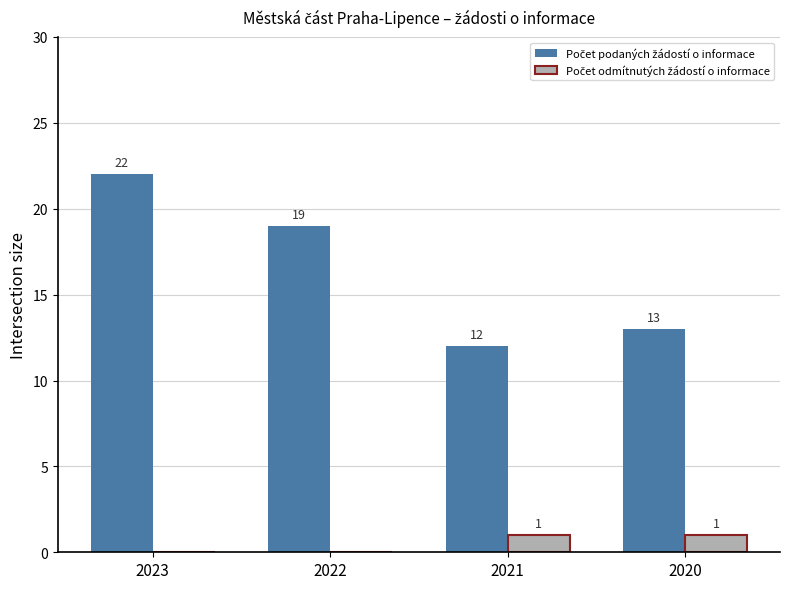

What is the greatest value displayed?

22